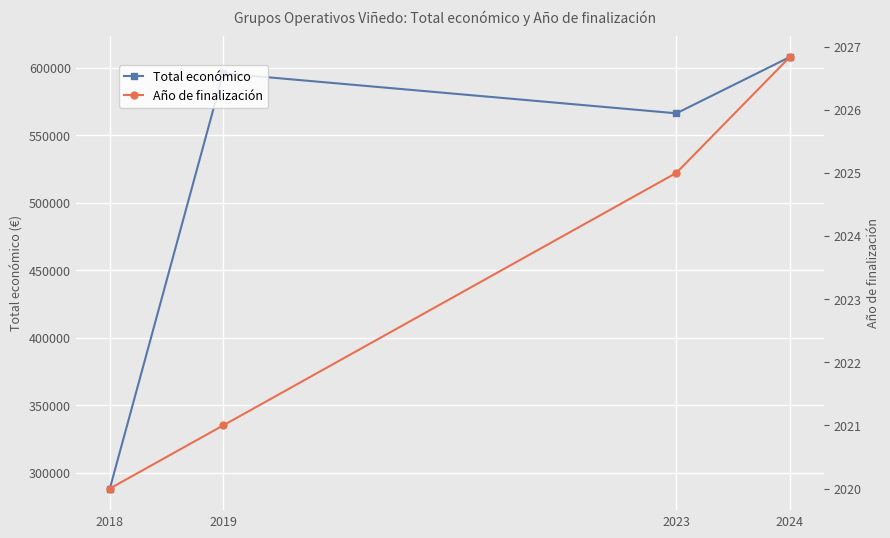

The value of Año de finalización at 2023 is 418.7. True or false?

False